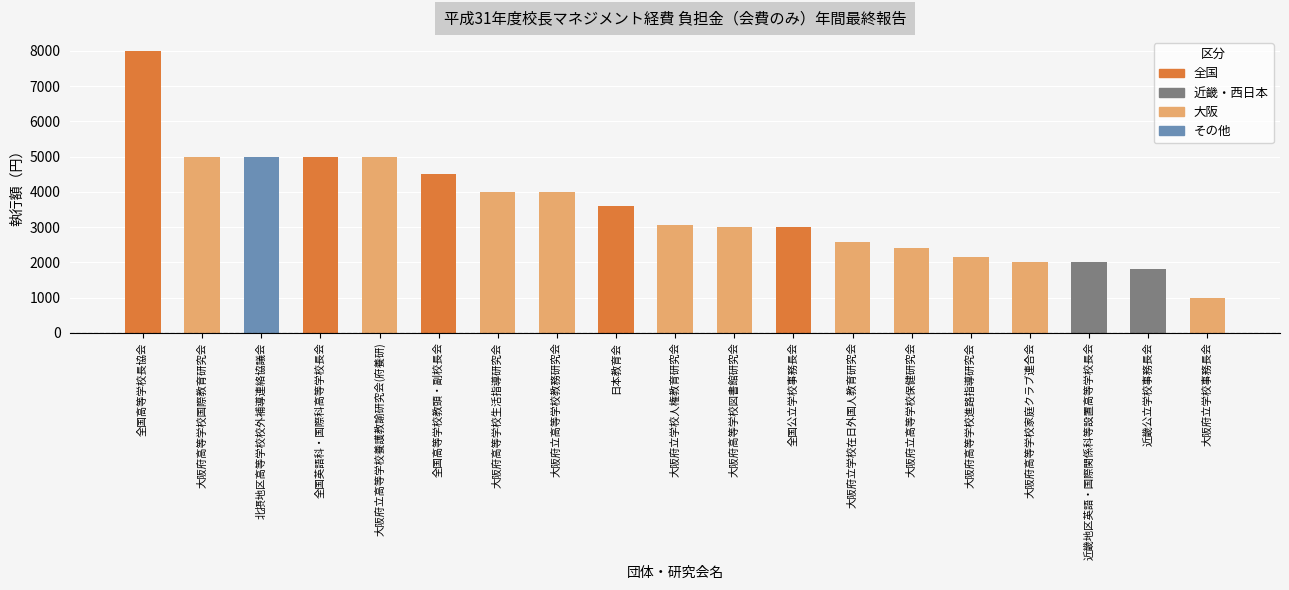

How many values exceed 3050?

9